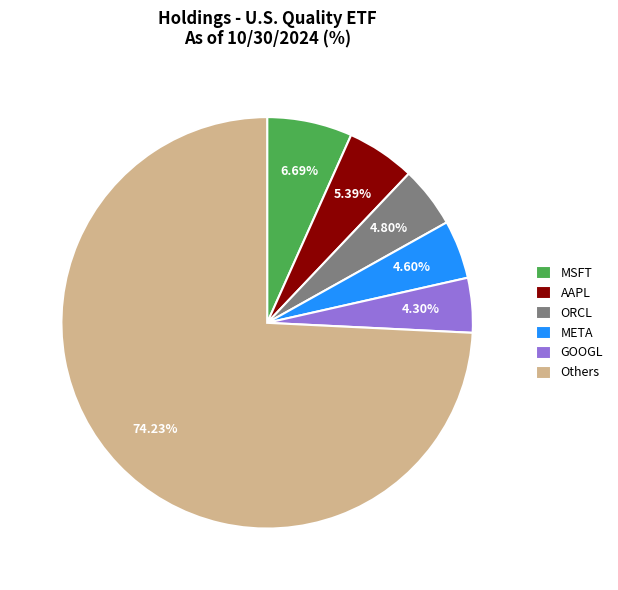

Combined, do MSFT and META account for over 50%?

No